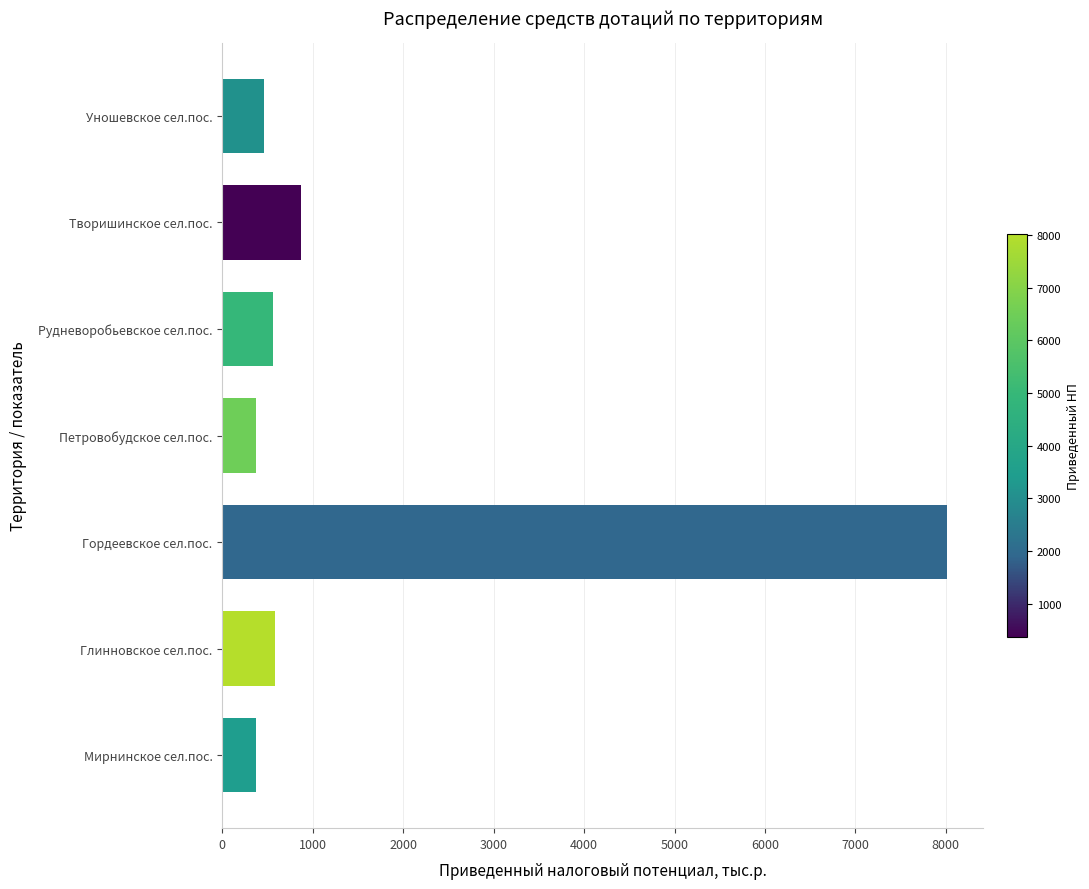

What is the change in value from Гордеевское сел.пос. to Петровобудское сел.пос.?

-7635.8